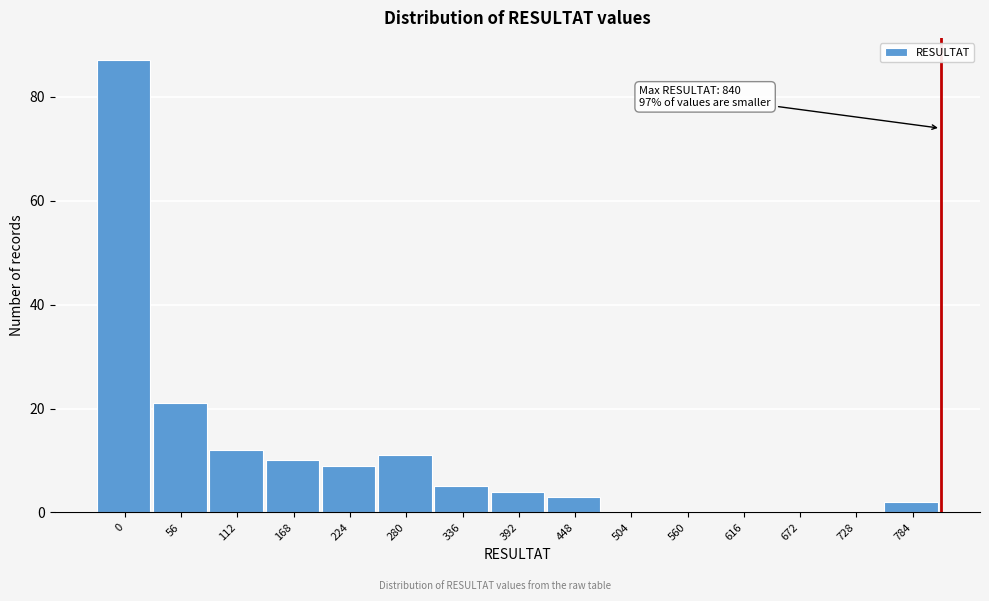

Reading left to right, list all the values displayed in this chart.

0=87	56=21	112=12	168=10	224=9	280=11	336=5	392=4	448=3	504=0	560=0	616=0	672=0	728=0	784=2